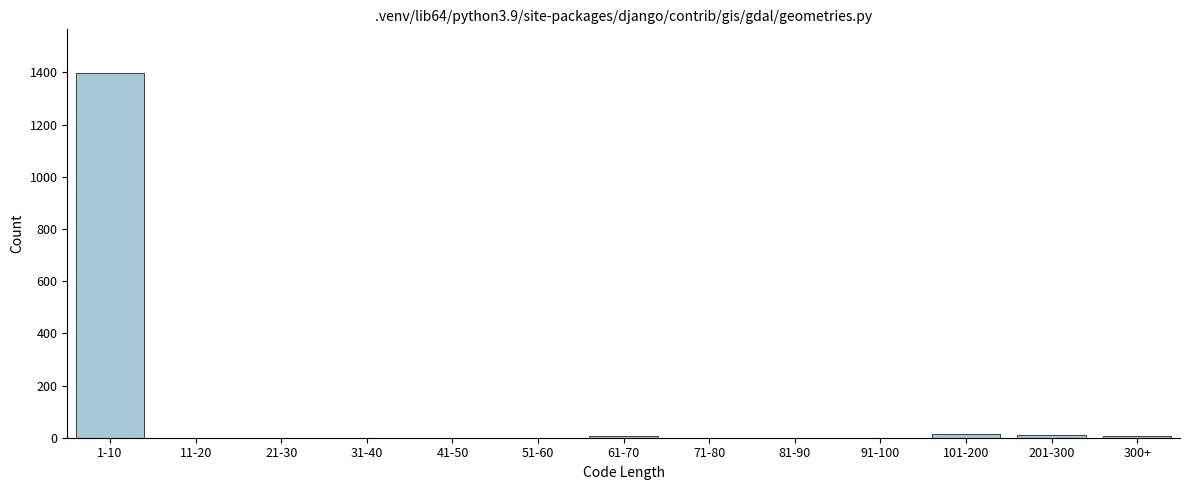

Is it true that the value at 11-20 is 475?

False